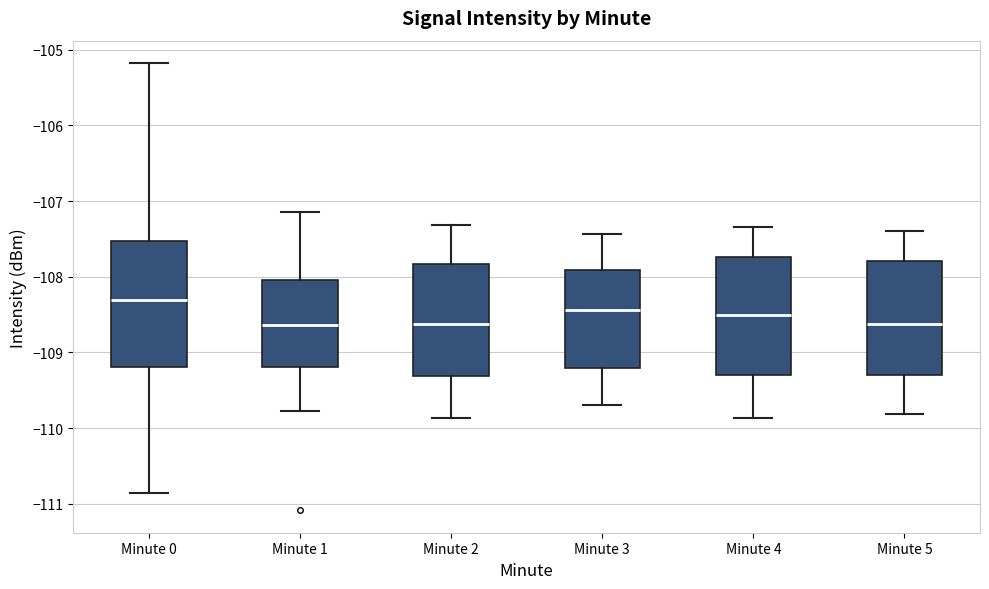

Reading left to right, read every box against the y-axis: the position of its median line, the range the box covers, and the ends of its whiskers. The values are not printed on the chart, so give them approximately, as read against the axis.

Minute 0: median -108.3, box -109.2 to -107.5, whiskers -110.9 to -105.2
Minute 1: median -108.6, box -109.2 to -108.0, whiskers -109.8 to -107.1
Minute 2: median -108.6, box -109.3 to -107.8, whiskers -109.9 to -107.3
Minute 3: median -108.4, box -109.2 to -107.9, whiskers -109.7 to -107.4
Minute 4: median -108.5, box -109.3 to -107.7, whiskers -109.9 to -107.3
Minute 5: median -108.6, box -109.3 to -107.8, whiskers -109.8 to -107.4